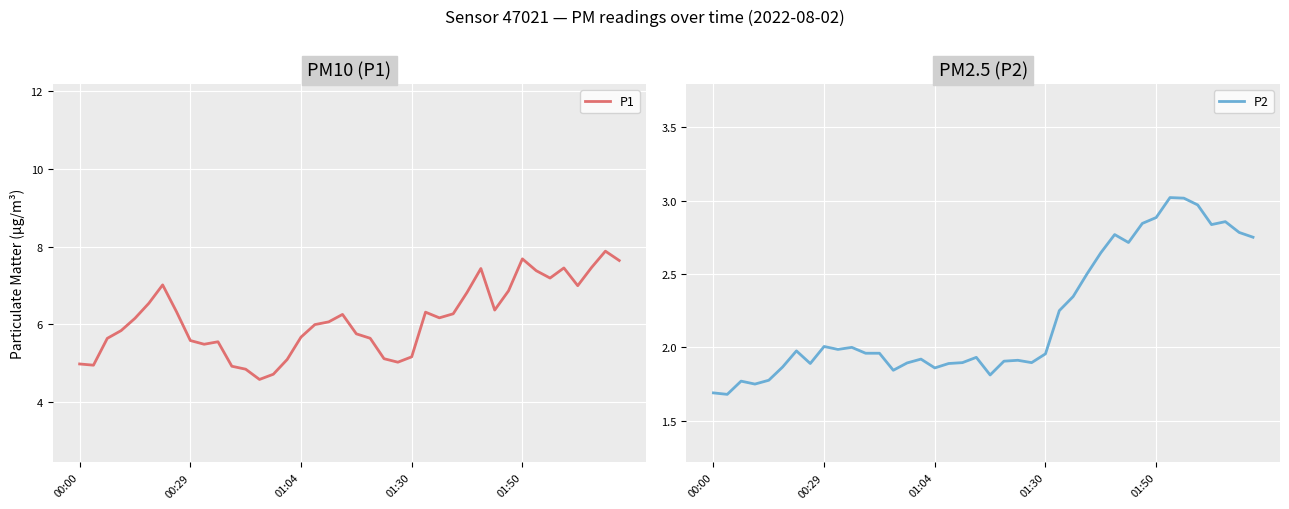

How many values in the P1 series exceed 6?

21